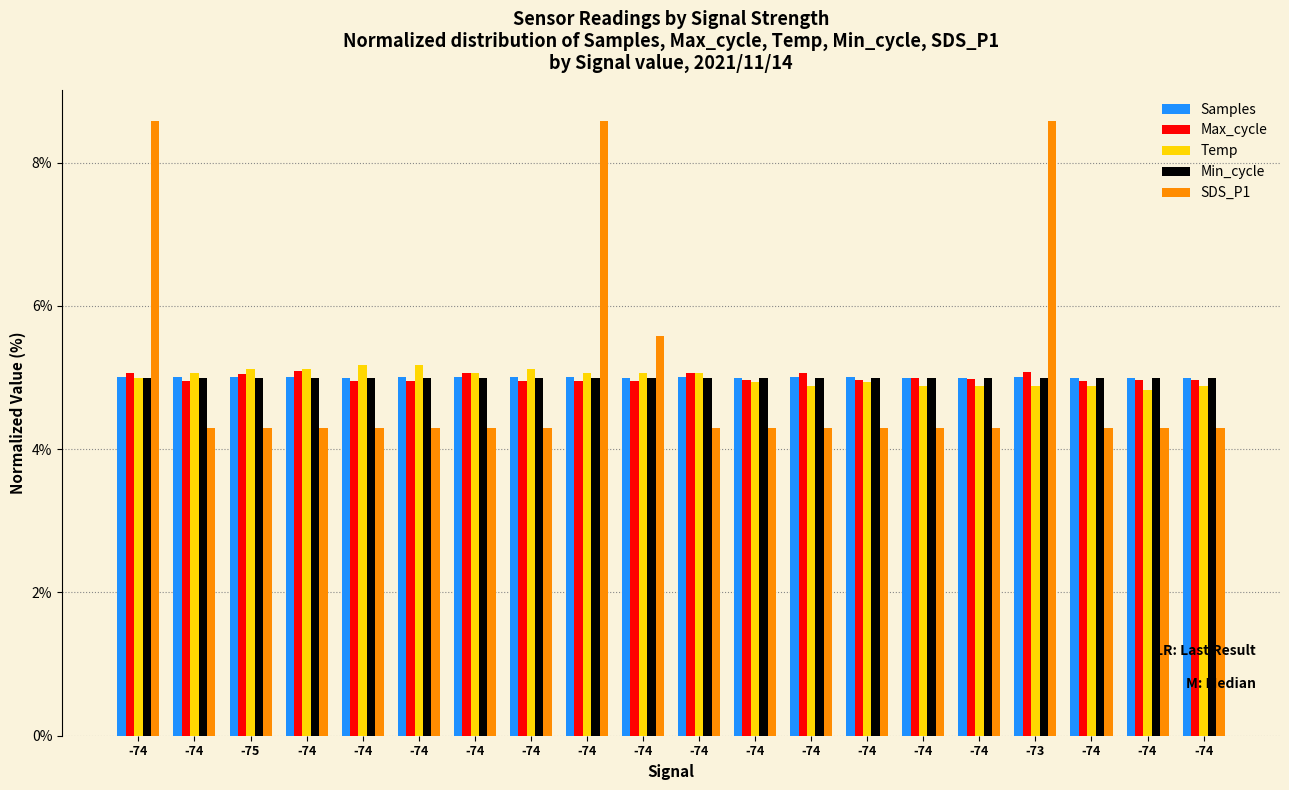

What are all the series names shown in the legend?

Samples, Max_cycle, Temp, Min_cycle, SDS_P1